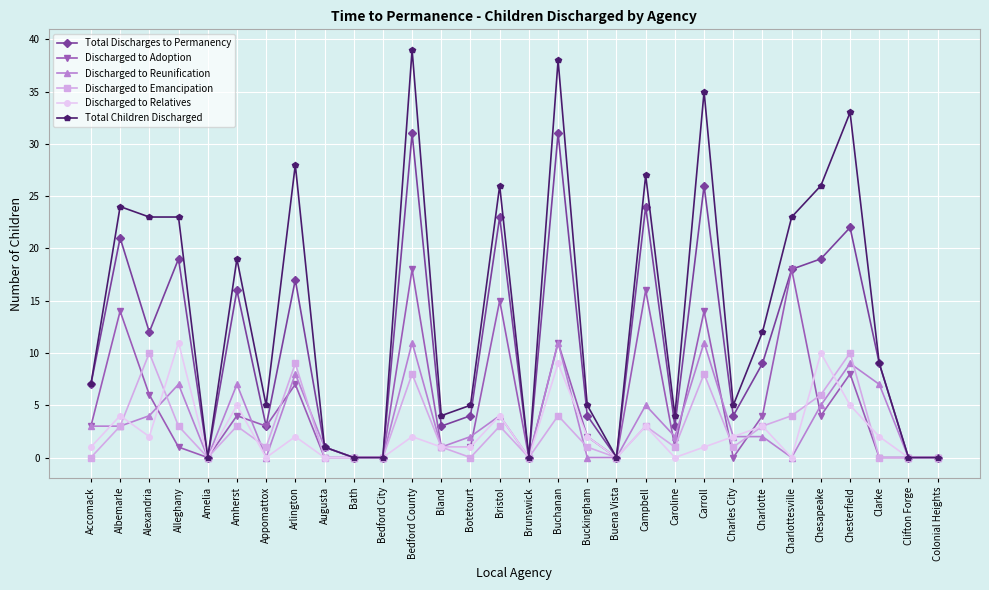

Which series has the largest range (max minus min)?

Total Children Discharged